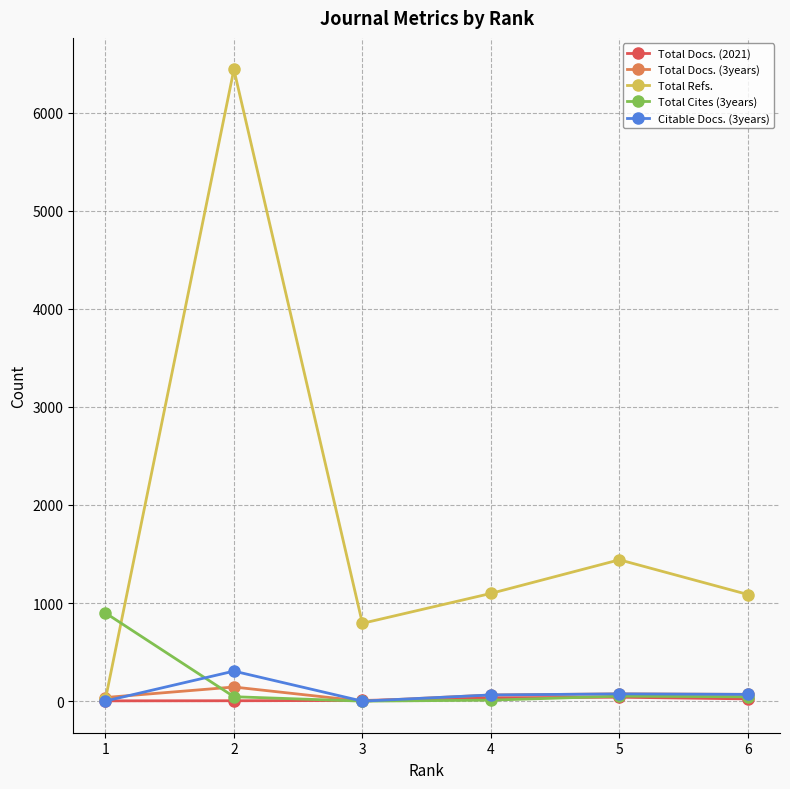

How many data points in Total Docs. (3years) are less than 69?

3